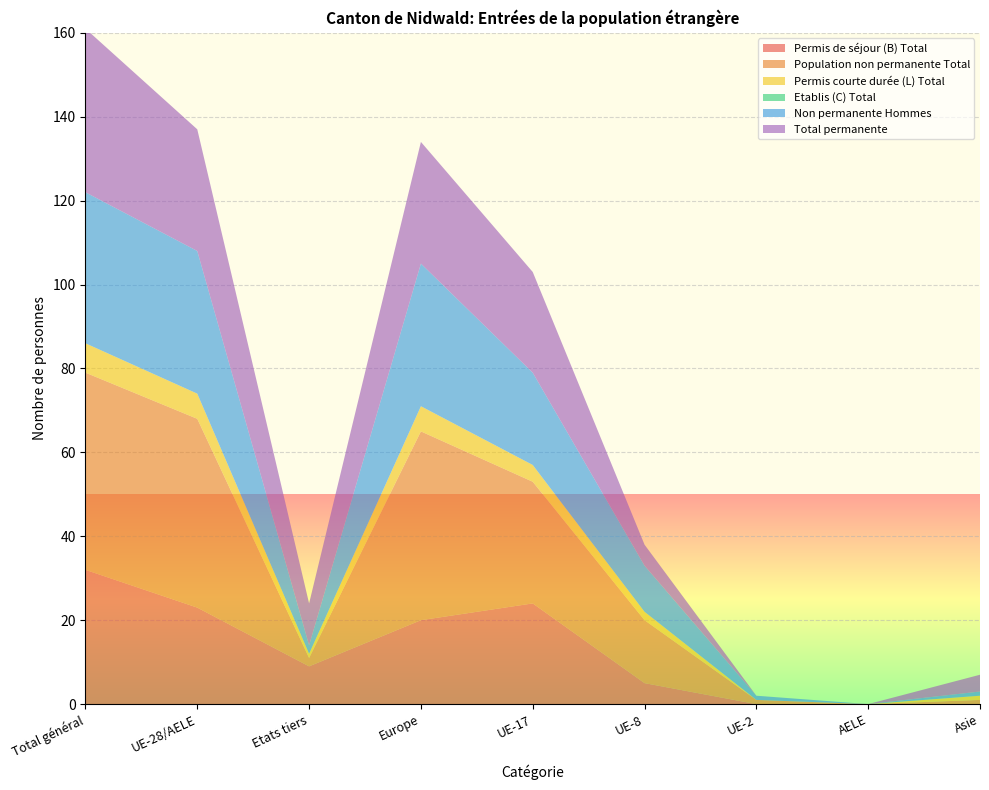

Reading left to right, list all the values displayed in this chart.

Permis de séjour (B) Total: 32	23	9	20	24	5	0	0	0
Population non permanente Total: 47	45	2	45	29	15	1	0	1
Permis courte durée (L) Total: 7	6	1	6	4	2	0	0	1
Etablis (C) Total: 0	0	0	0	0	0	0	0	0
Non permanente Hommes: 36	34	2	34	22	11	1	0	1
Total permanente: 39	29	10	29	24	5	0	0	4